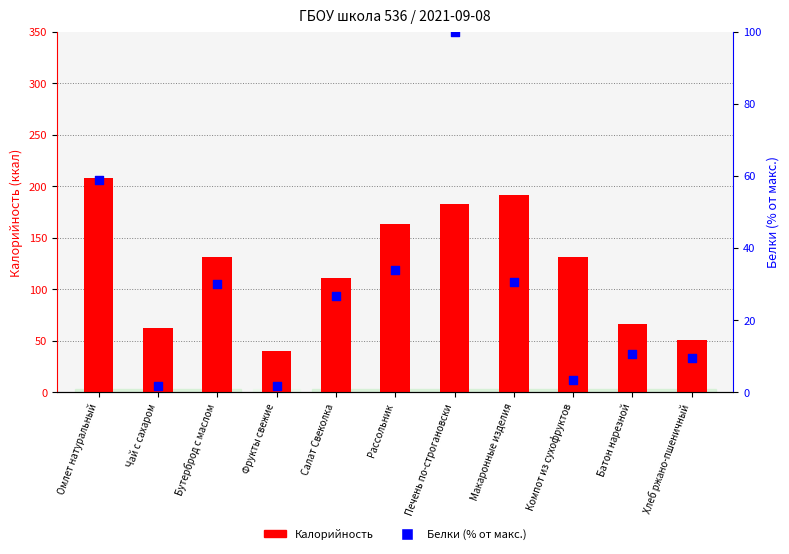

What are all the series names shown in the legend?

Калорийность, Белки (% от макс.)